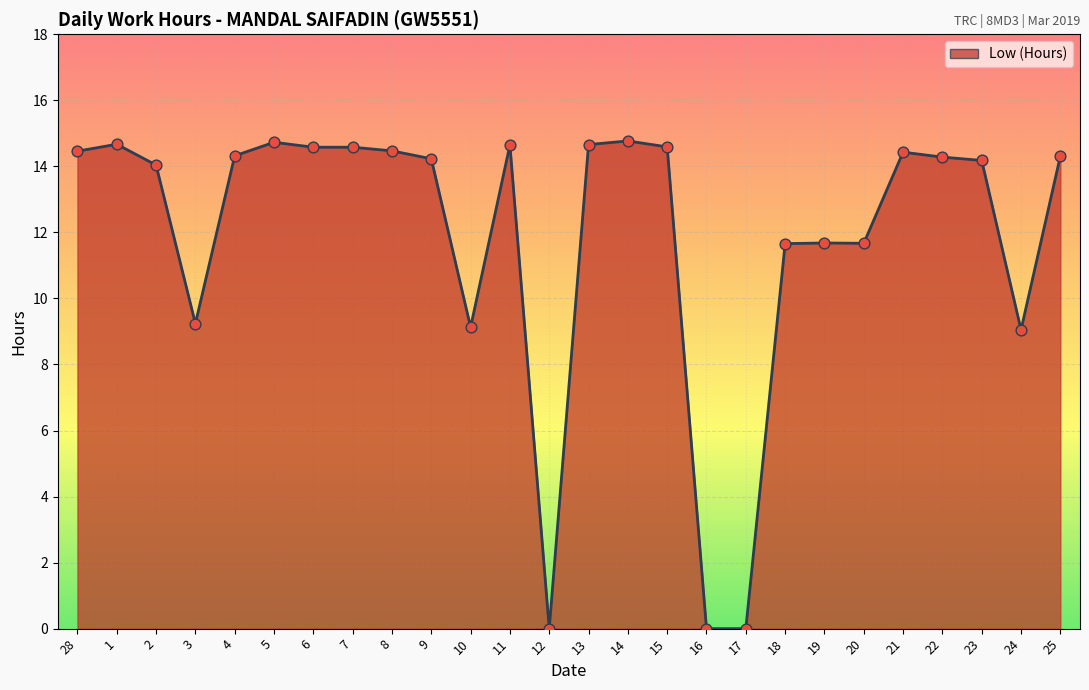

Which has a higher value, 15 or 18?

15